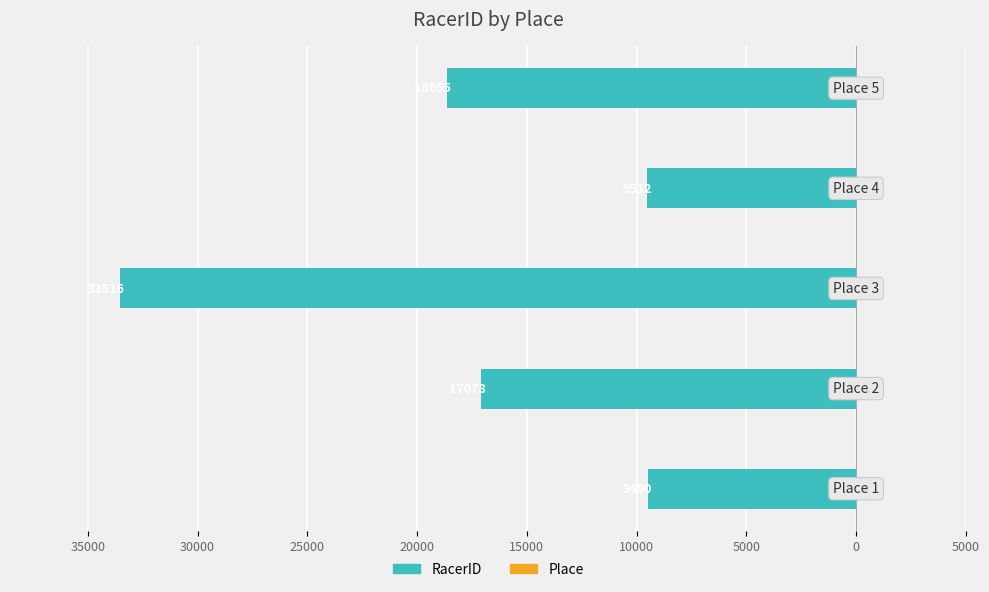

Reading right to left, transcribe all the data shown in this chart.

RacerID (left): -18655	-9512	-33516	-17078	-9490
Place (right): 5	4	3	2	1